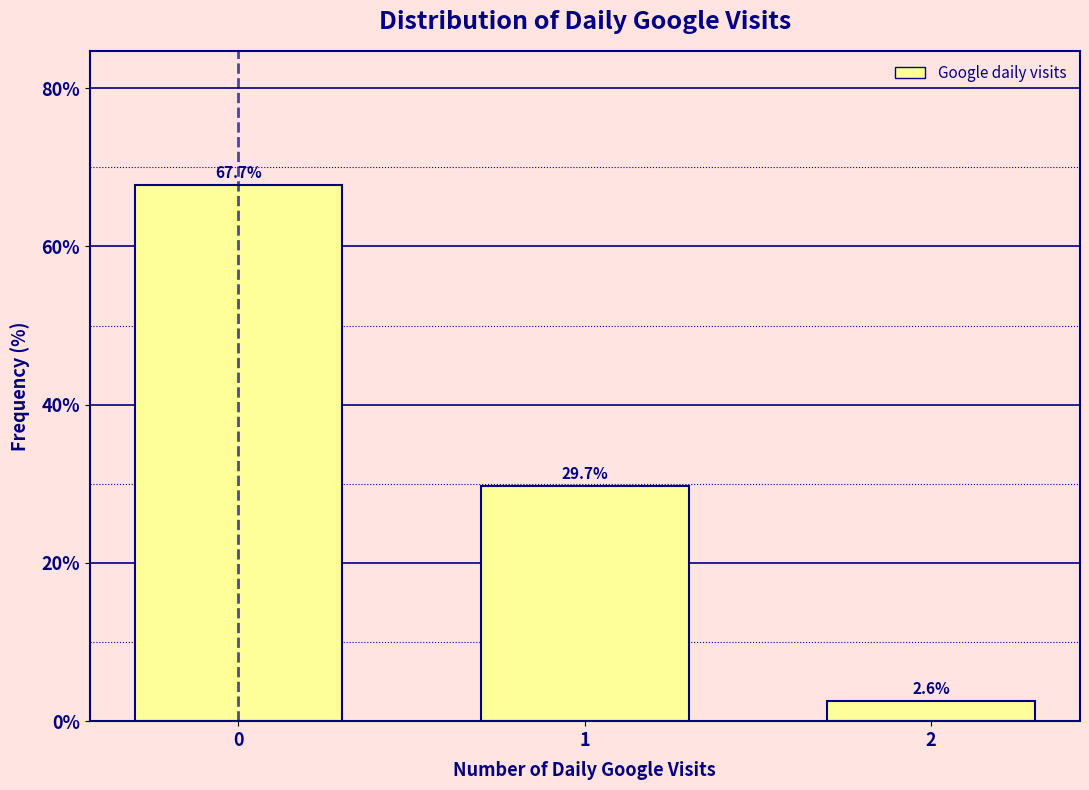

Reading left to right, extract all data points from this chart.

0=67.7	1=29.7	2=2.6